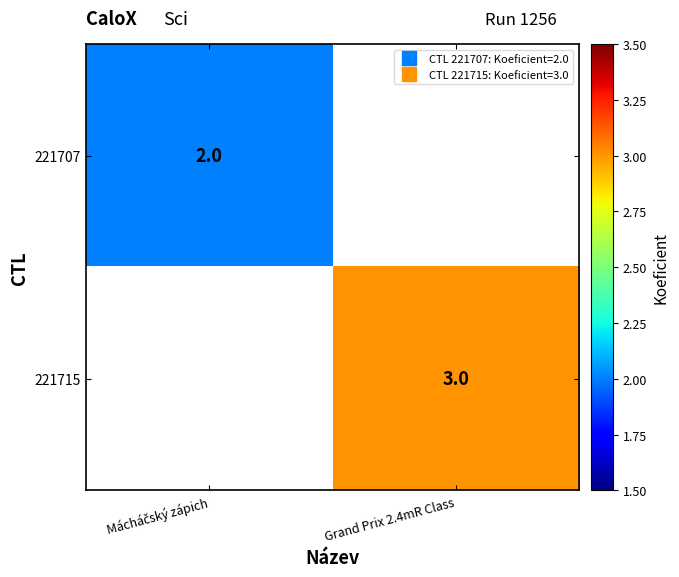

Is the value of 221715 at Mácháčský zápich greater than the value of 221707 at Mácháčský zápich?

No